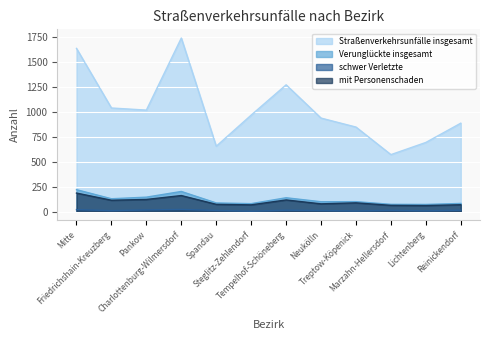

What is the approximate value of schwer Verletzte at Mitte, to the nearest 10?

20